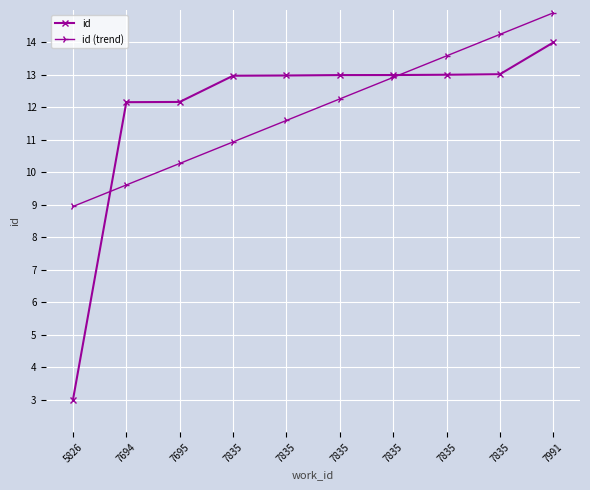

Between 7835 and 7694, which is larger?

7835